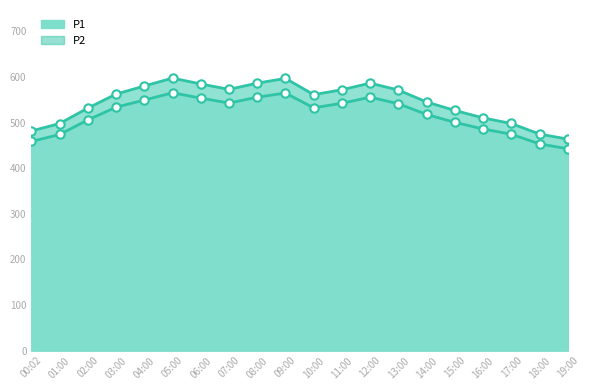

True or false: P1_line and P2_line cross at least once.

False